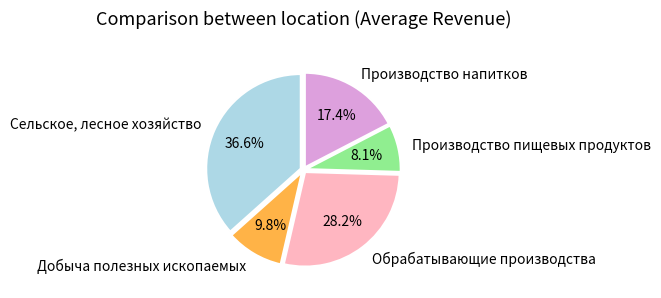

What is the smallest slice in the pie chart?

Производство пищевых продуктов